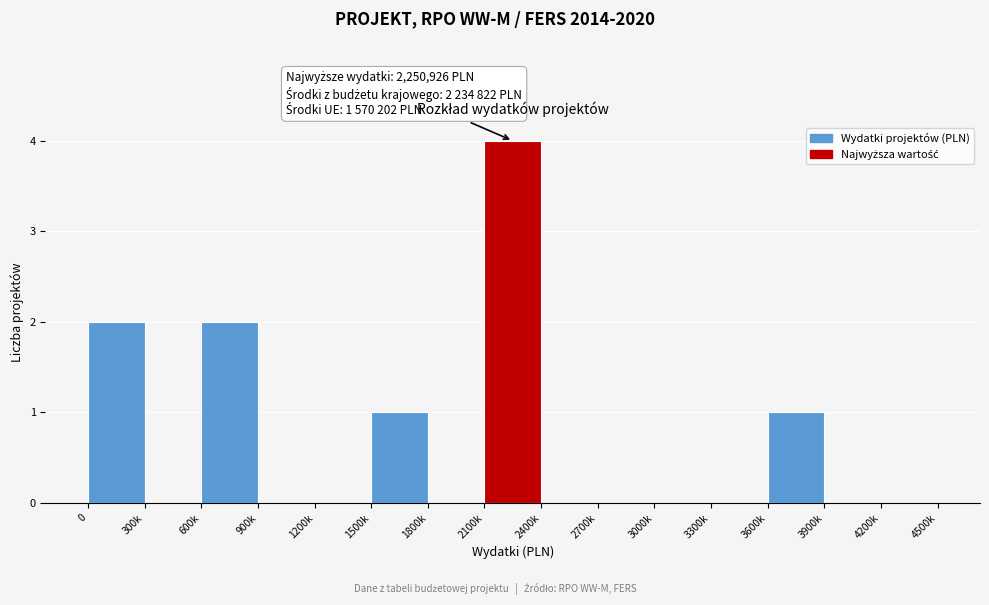

Reading left to right, extract all data points from this chart.

0=2	300k=0	600k=2	900k=0	1200k=0	1500k=1	1800k=0	2100k=4	2400k=0	2700k=0	3000k=0	3300k=0	3600k=1	3900k=0	4200k=0